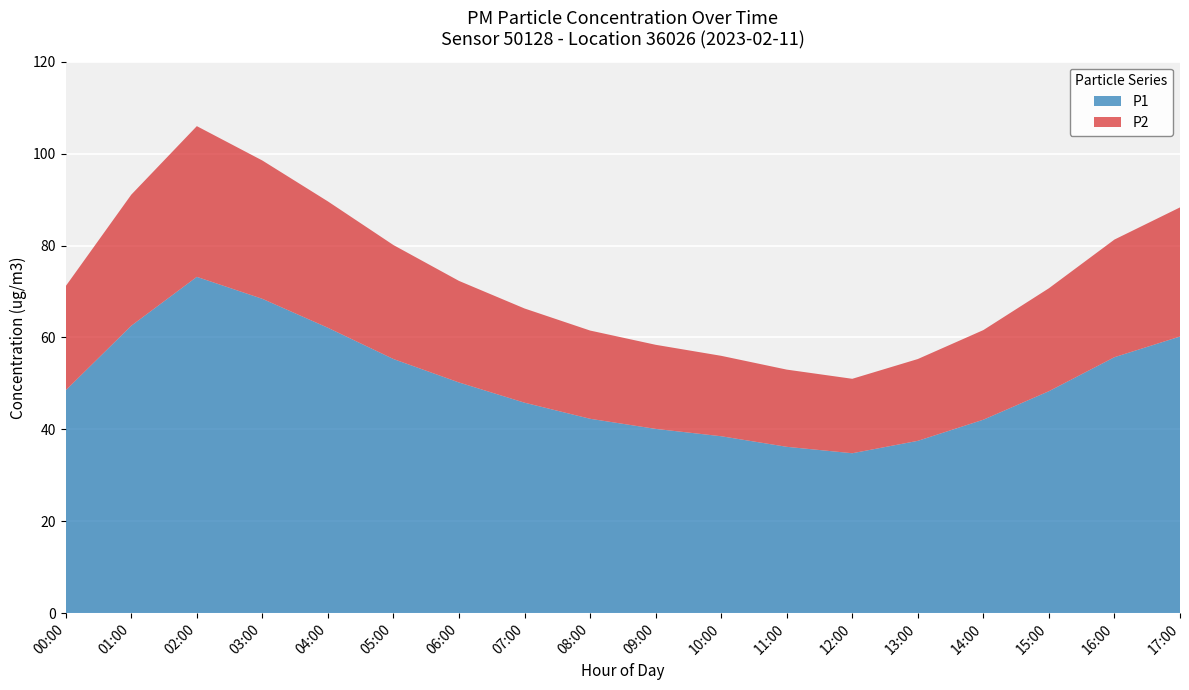

Reading left to right, what are all the values shown in this chart?

P1: 00:00=48.5	01:00=62.5	02:00=73.2	03:00=68.4	04:00=62.1	05:00=55.3	06:00=50.2	07:00=45.8	08:00=42.3	09:00=40.1	10:00=38.5	11:00=36.2	12:00=34.8	13:00=37.5	14:00=42.1	15:00=48.3	16:00=55.7	17:00=60.2
P2: 00:00=22.7	01:00=28.5	02:00=32.8	03:00=30.1	04:00=27.5	05:00=24.8	06:00=22.1	07:00=20.5	08:00=19.2	09:00=18.3	10:00=17.5	11:00=16.8	12:00=16.2	13:00=17.8	14:00=19.5	15:00=22.4	16:00=25.6	17:00=28.1